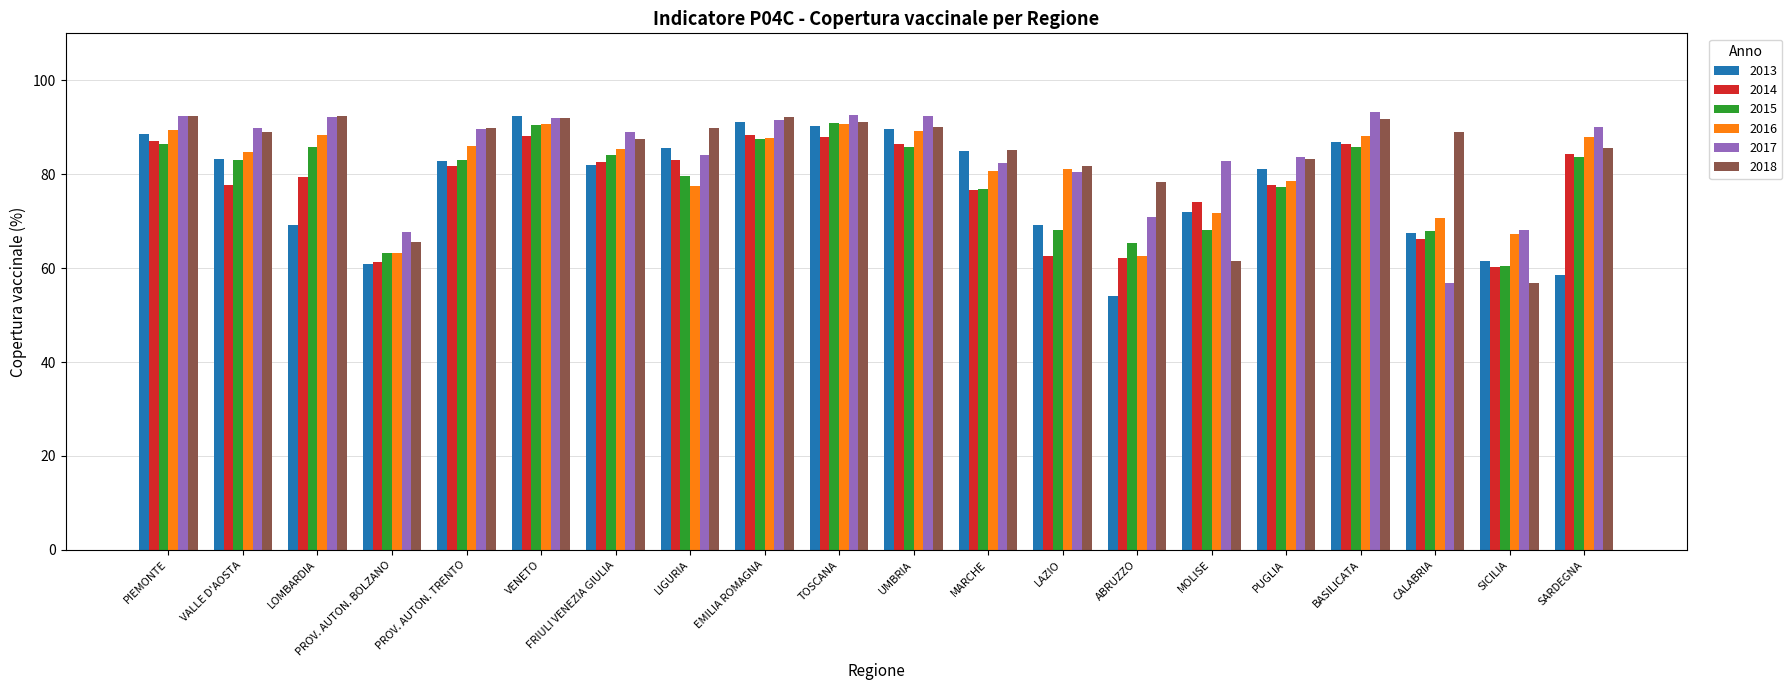

What is the sum of all 2015 values?

1573.4